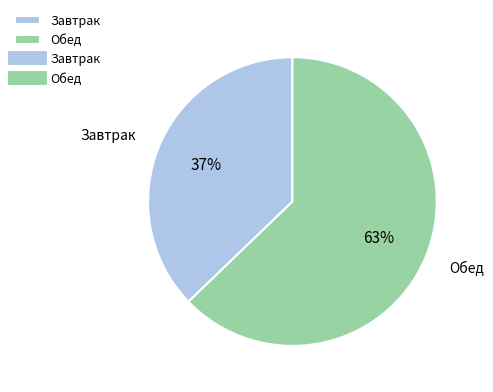

Is the sum of Обед and Завтрак greater than half?

Yes